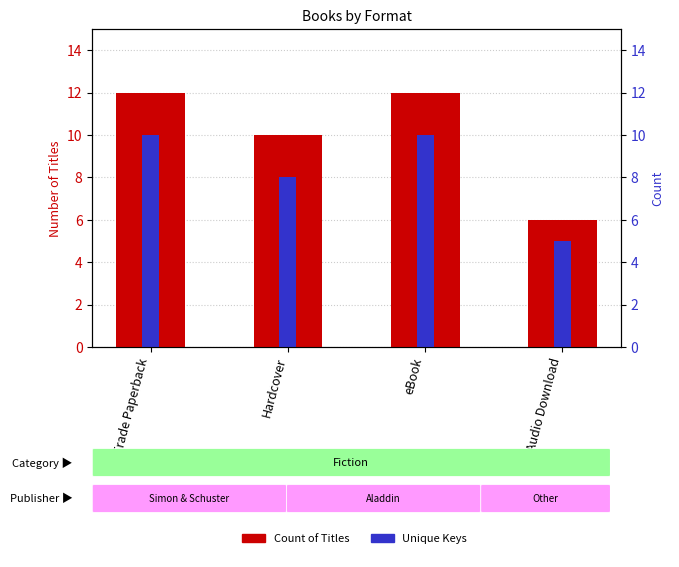

What is the difference between the maximum and minimum values in the Count of Titles series?

6